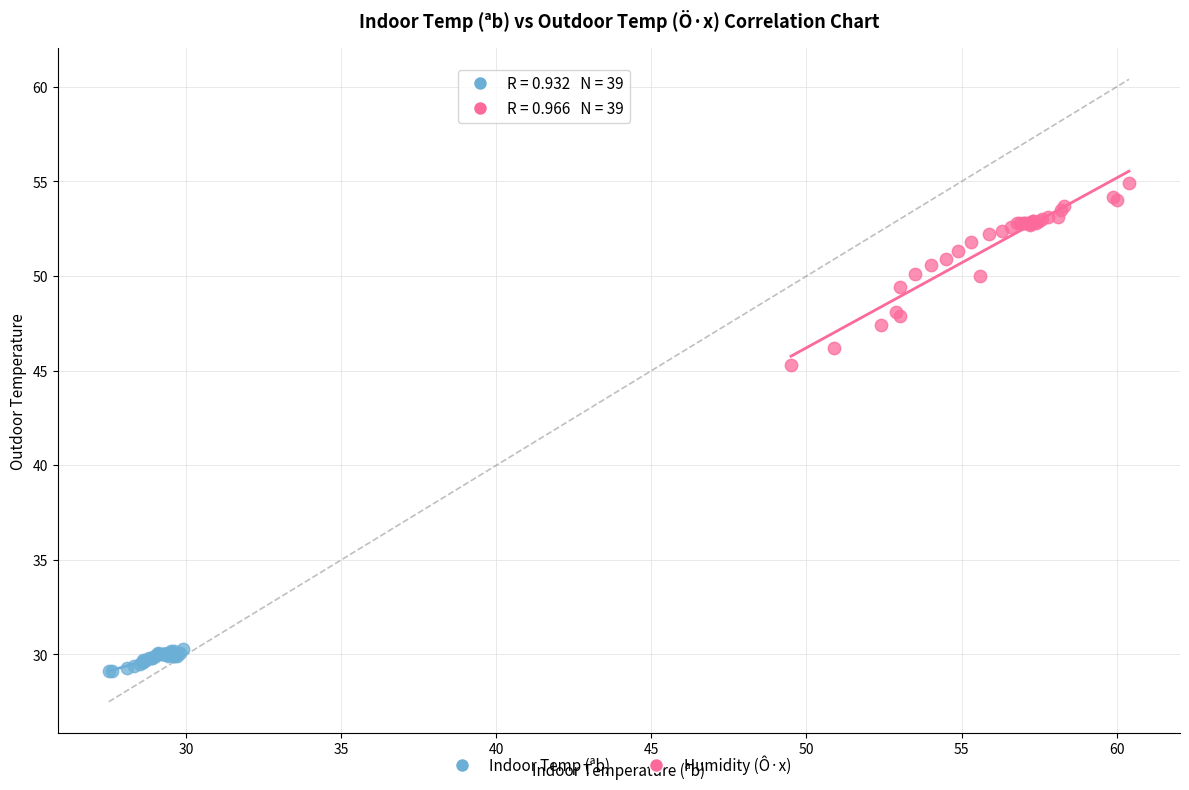

Which series reaches the maximum Y coordinate?

Humidity (Ô·x)